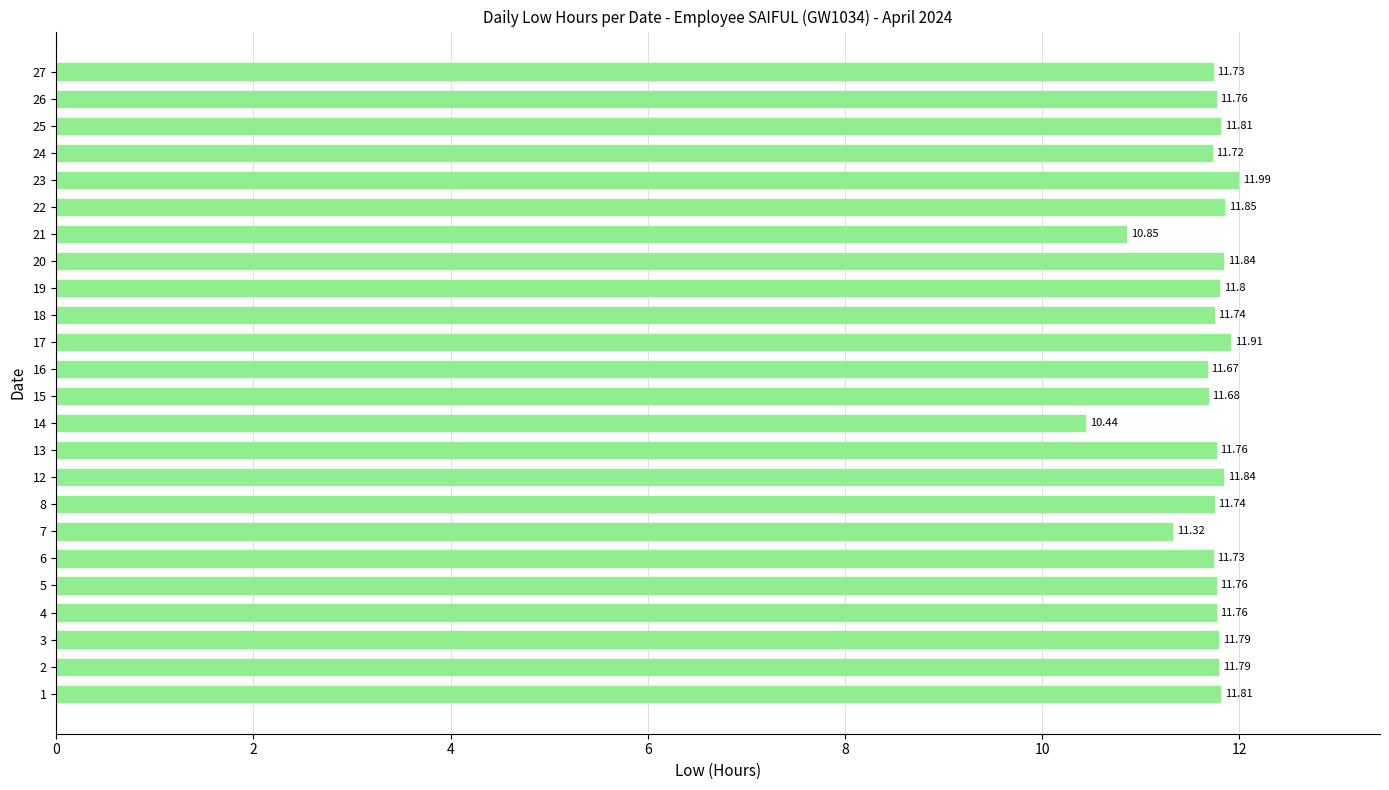

What is the sum of the values at 13 and 17?

23.7